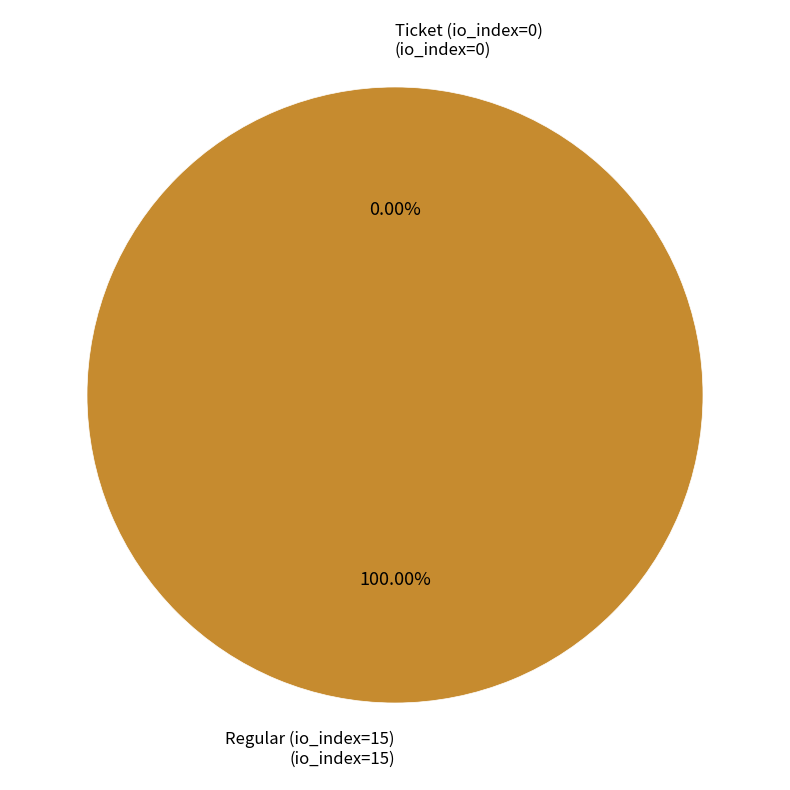

Do Ticket (io_index=0) and Regular (io_index=15) together represent more than half of the pie?

Yes